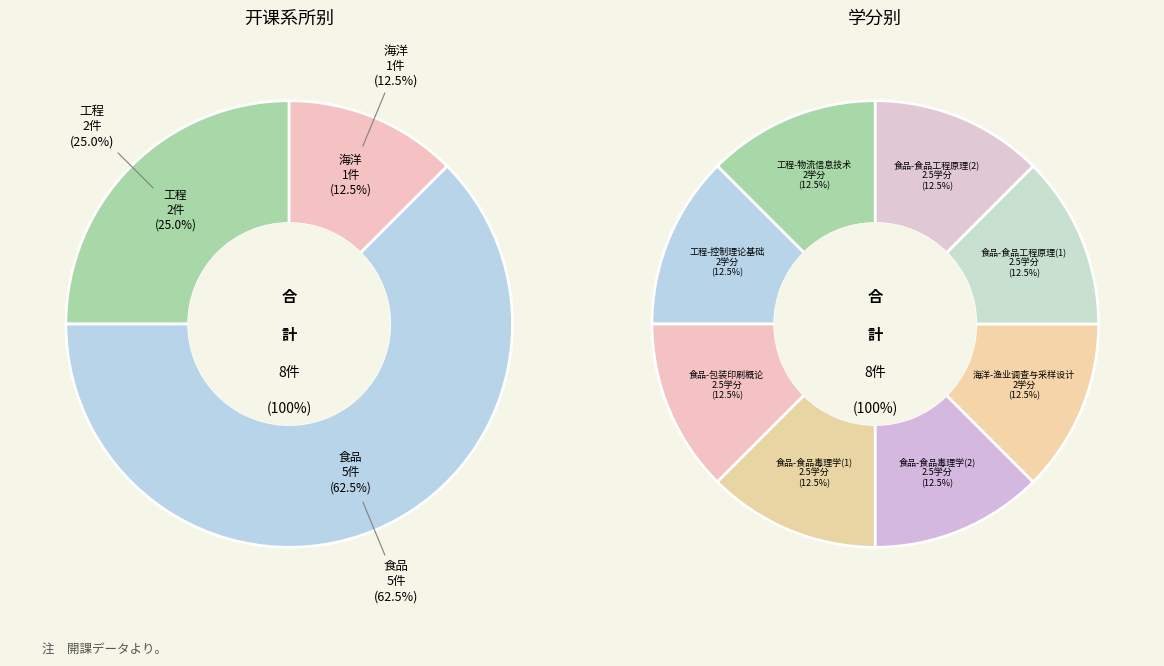

Combined, do 食品-食品毒理学(1) and 工程-物流信息技术 account for over 50%?

No